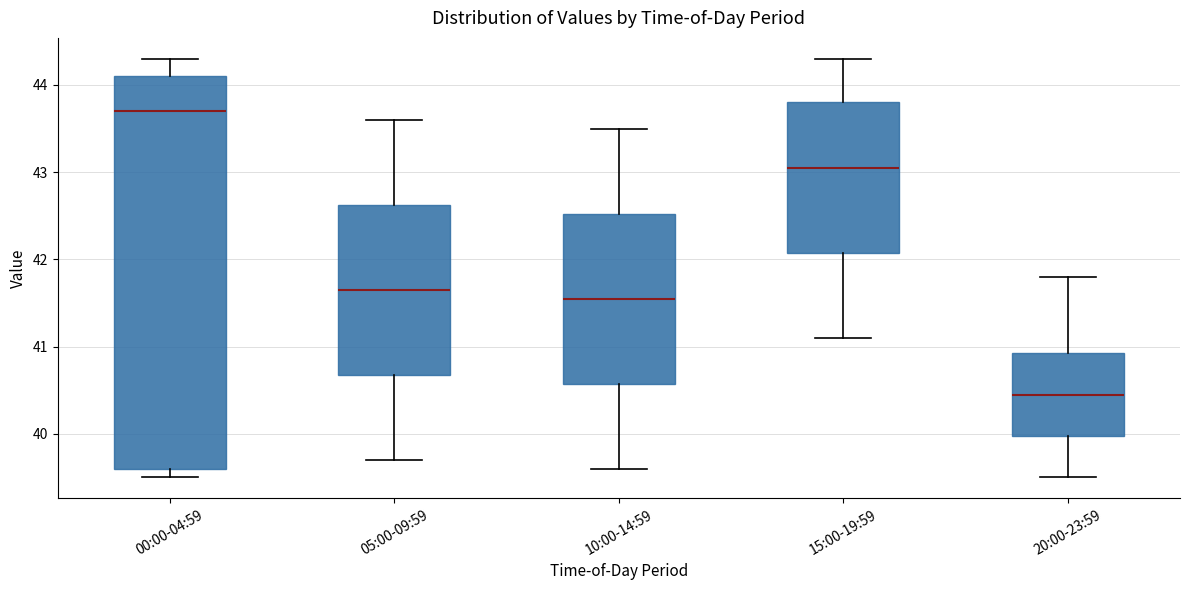

Reading left to right, read every box against the y-axis: the position of its median line, the range the box covers, and the ends of its whiskers. The values are not printed on the chart, so give them approximately, as read against the axis.

00:00-04:59: median 43.7, box 39.6 to 44.1, whiskers 39.5 to 44.3
05:00-09:59: median 41.7, box 40.7 to 42.6, whiskers 39.7 to 43.6
10:00-14:59: median 41.6, box 40.6 to 42.5, whiskers 39.6 to 43.5
15:00-19:59: median 43.1, box 42.1 to 43.8, whiskers 41.1 to 44.3
20:00-23:59: median 40.5, box 40.0 to 40.9, whiskers 39.5 to 41.8